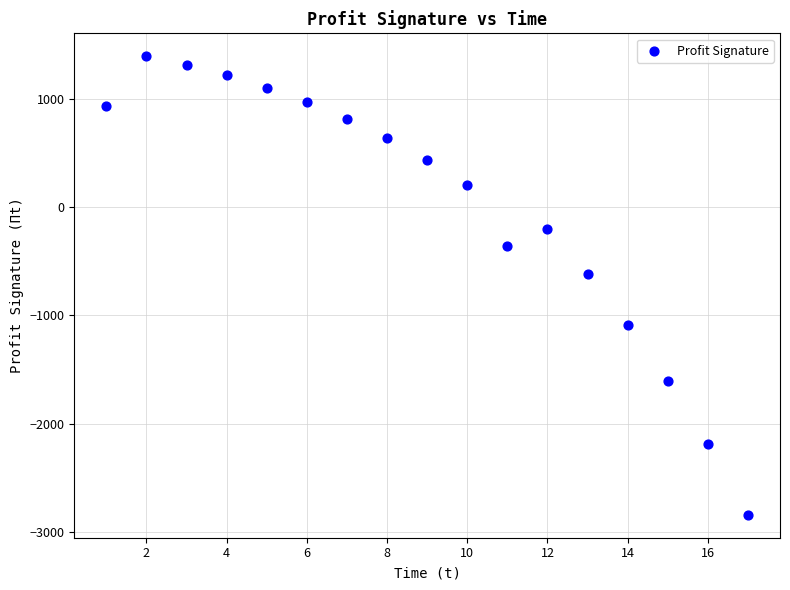

What Y value in the scatter plot is closest to -723?

-618.0